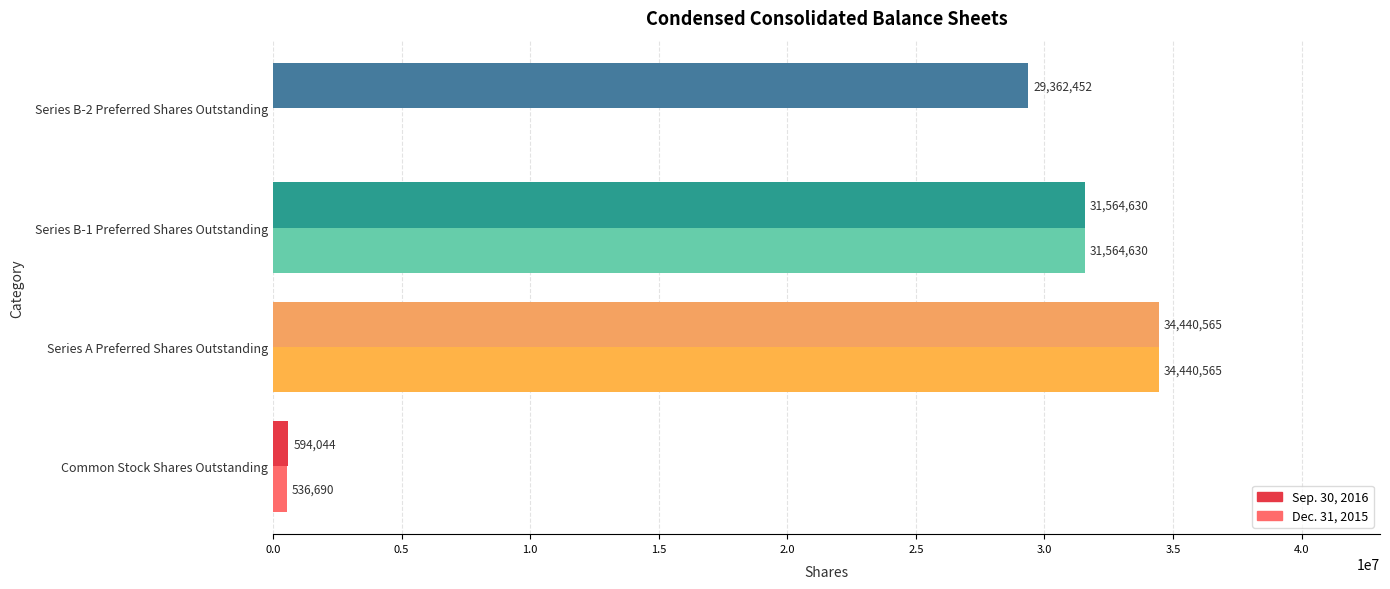

The Dec. 31, 2015 series shows 0 at Series B-2 Preferred Shares Outstanding. True or false?

True